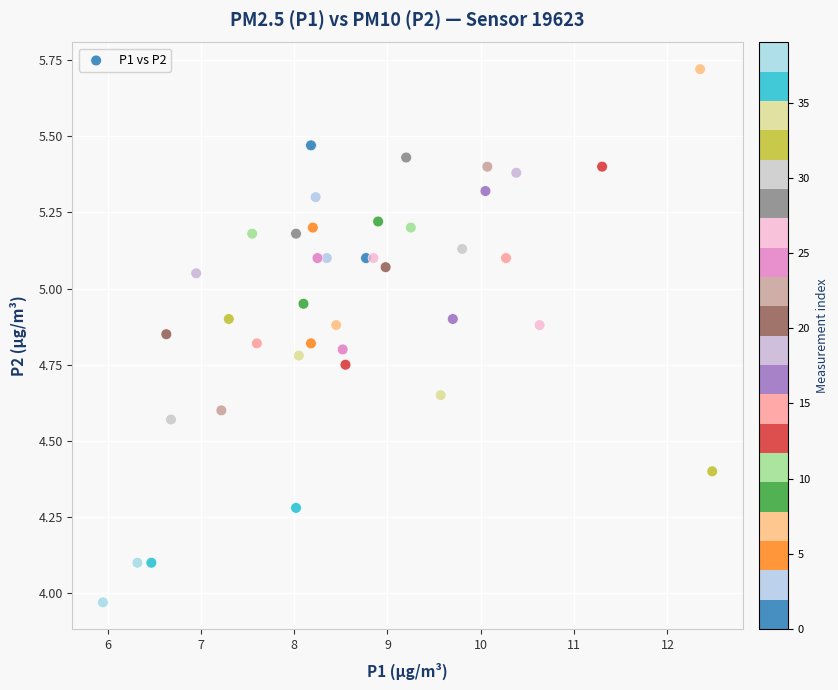

What is the range of X values (max minus min)?

6.5